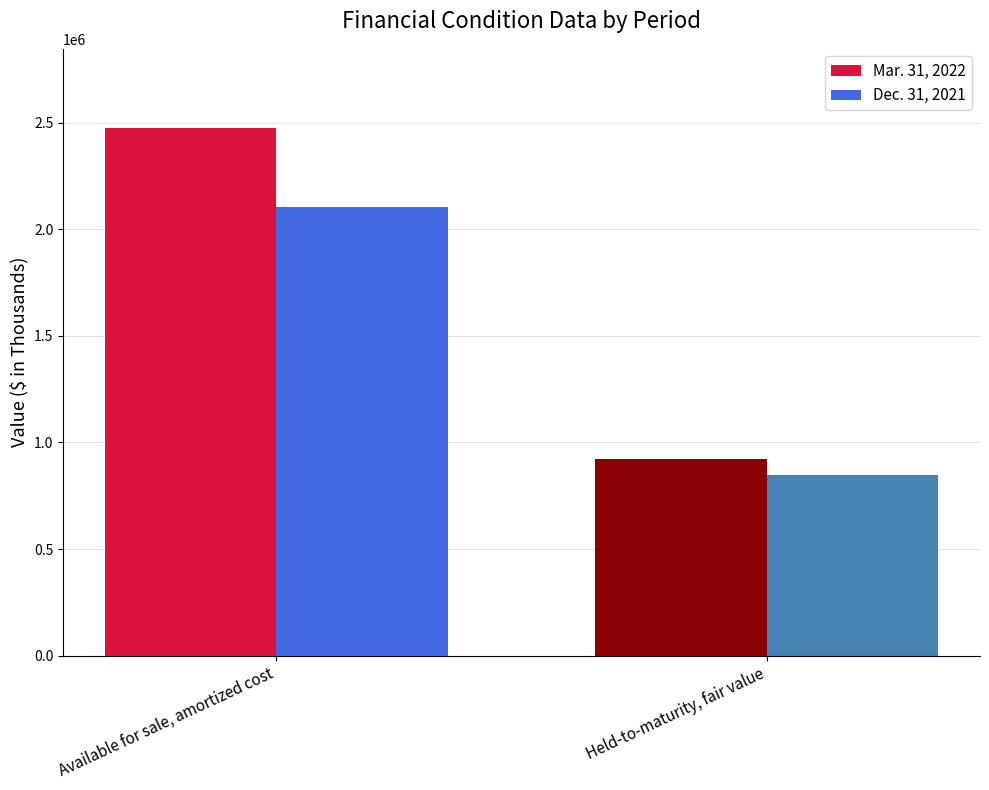

Is it true that Dec. 31, 2021 equals 358201 at Held-to-maturity, fair value?

False